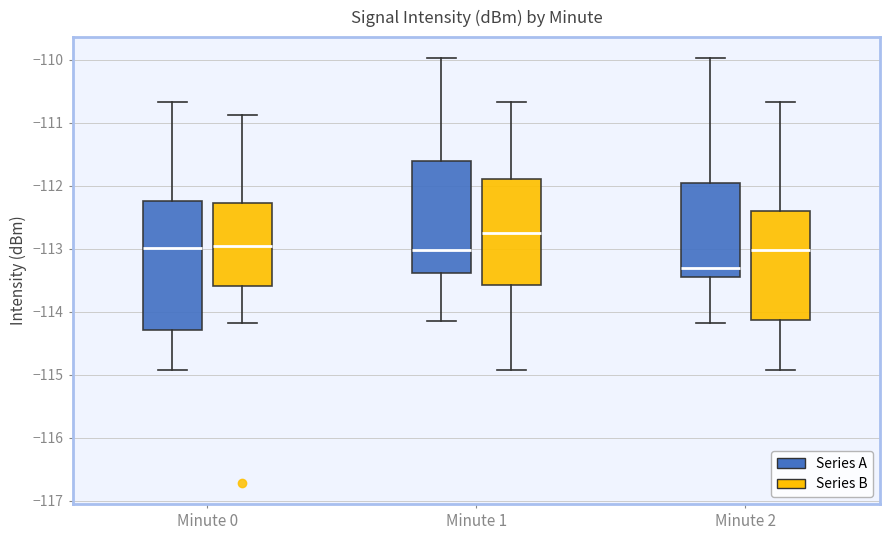

Where does the median line of the box for Minute 2 (Series A) sit on the y-axis? The values are not printed on the chart, so give them approximately, as read against the axis.

-113.3